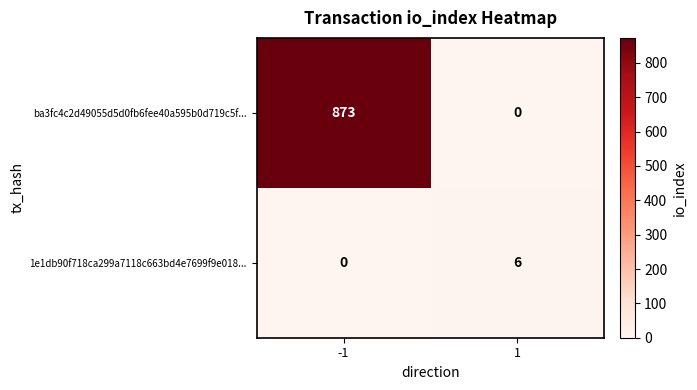

Rank the series by their maximum value, from lowest to highest.

1e1db90f718ca299a7118c663bd4e7699f9e018..., ba3fc4c2d49055d5d0fb6fee40a595b0d719c5f...